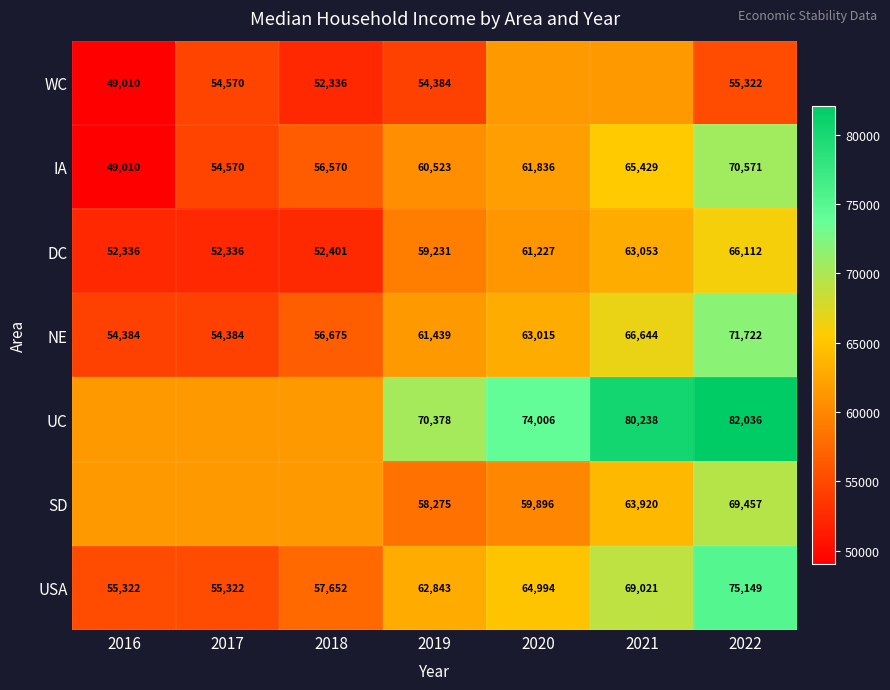

At which label does IA reach its peak?

2022